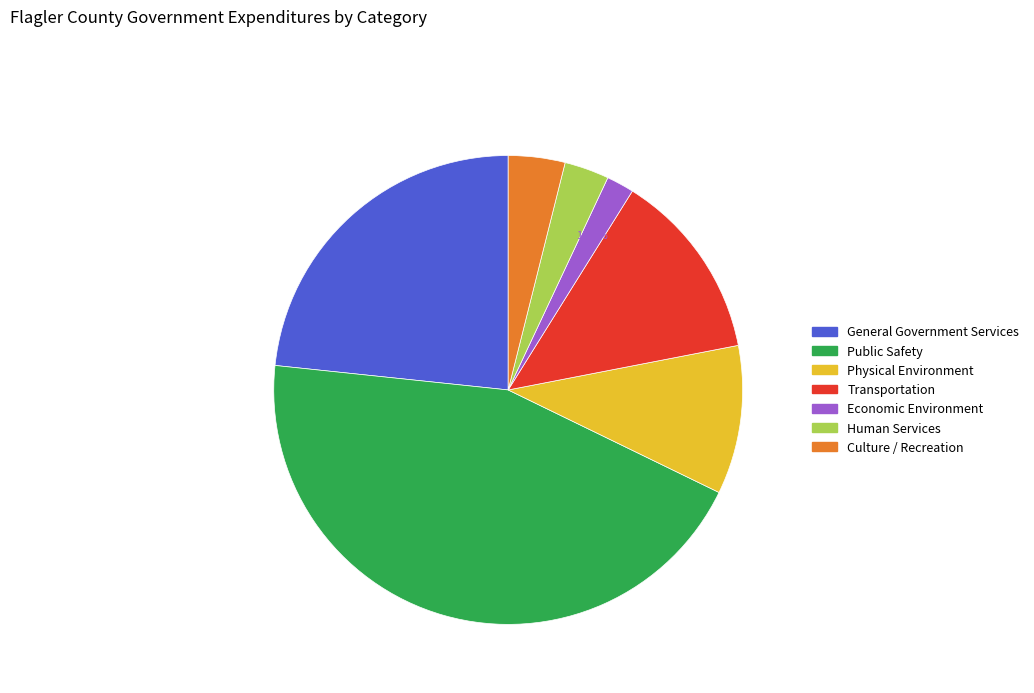

Does Culture / Recreation account for over 50% of the chart?

No